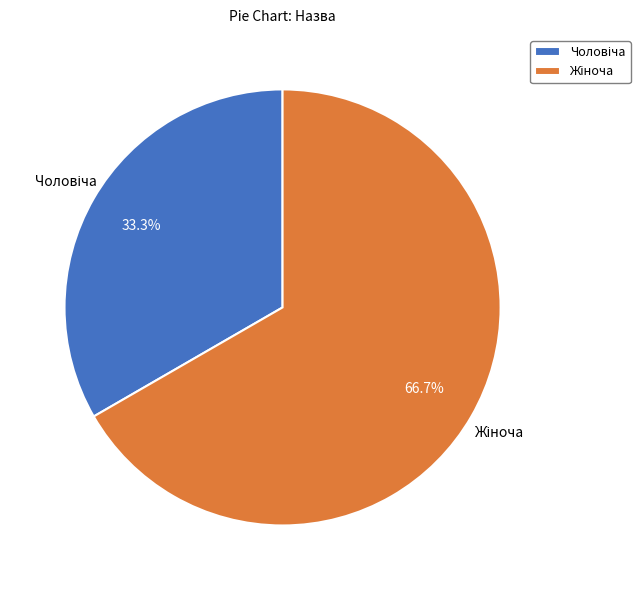

Is there a majority slice in this chart?

Yes